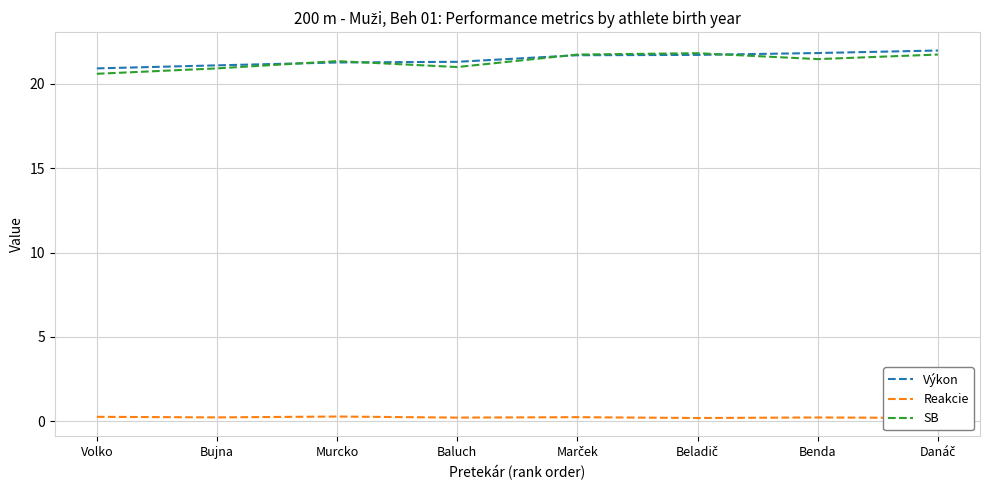

True or false: Reakcie and SB intersect in this chart.

False